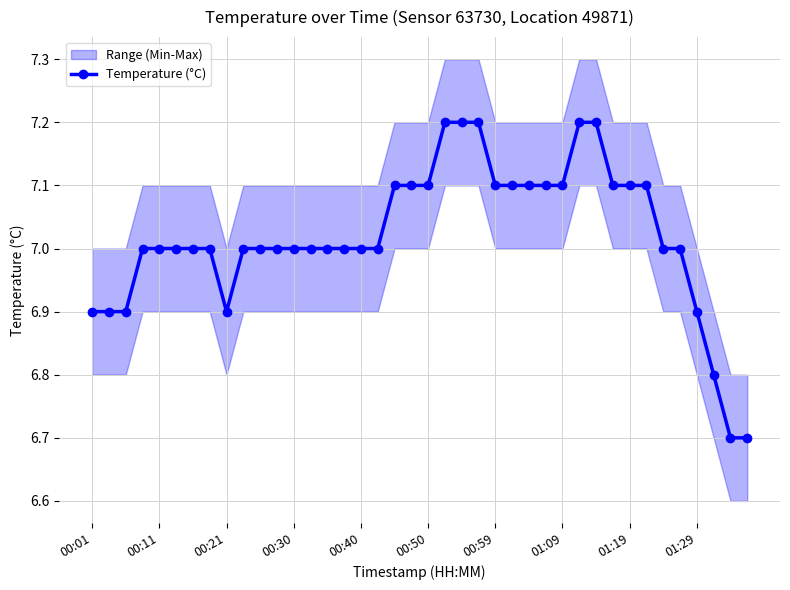

How many data points does each series have?

40